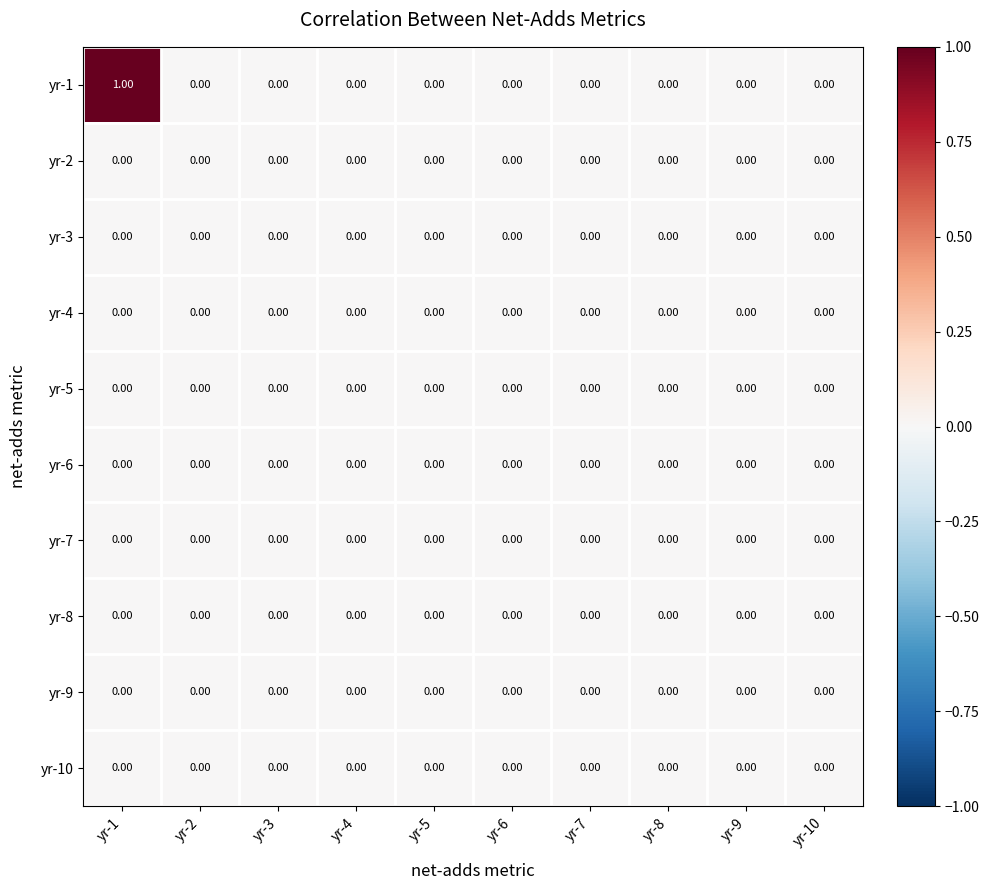

Which series has the largest range (max minus min)?

yr-1